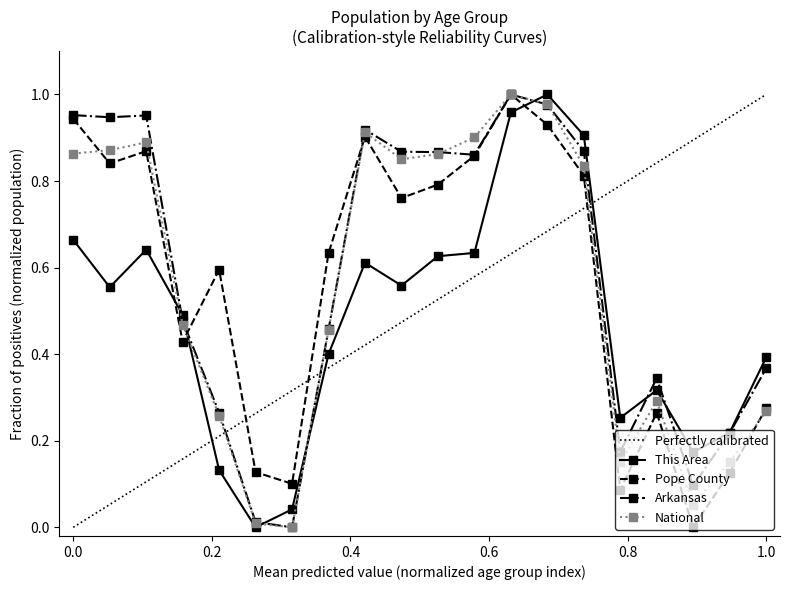

Is it true that This Area equals 0.6 at 1.0?

False